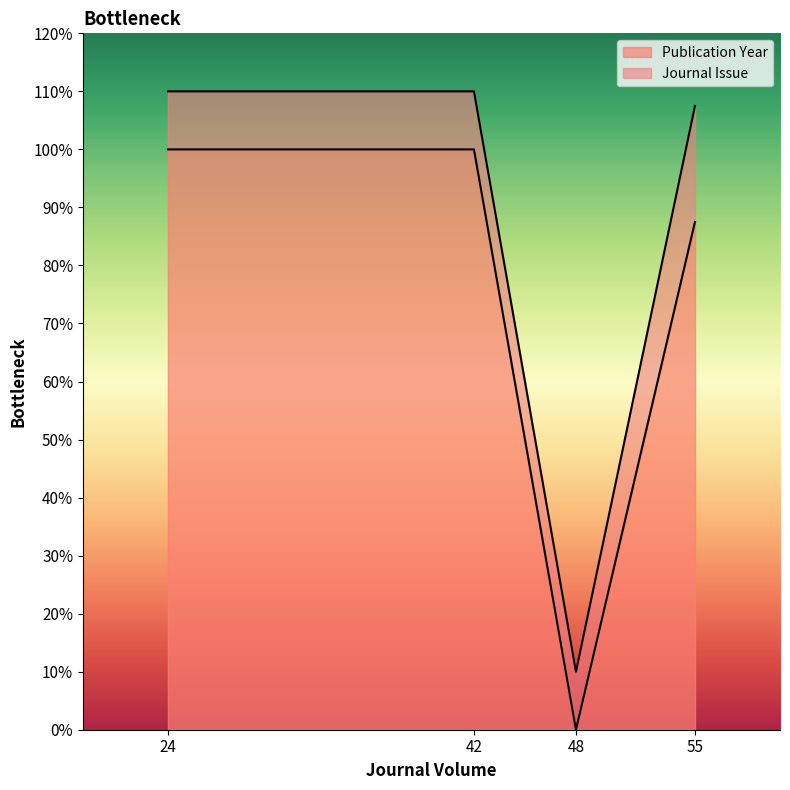

At which label is Publication Year closest to 50?

55